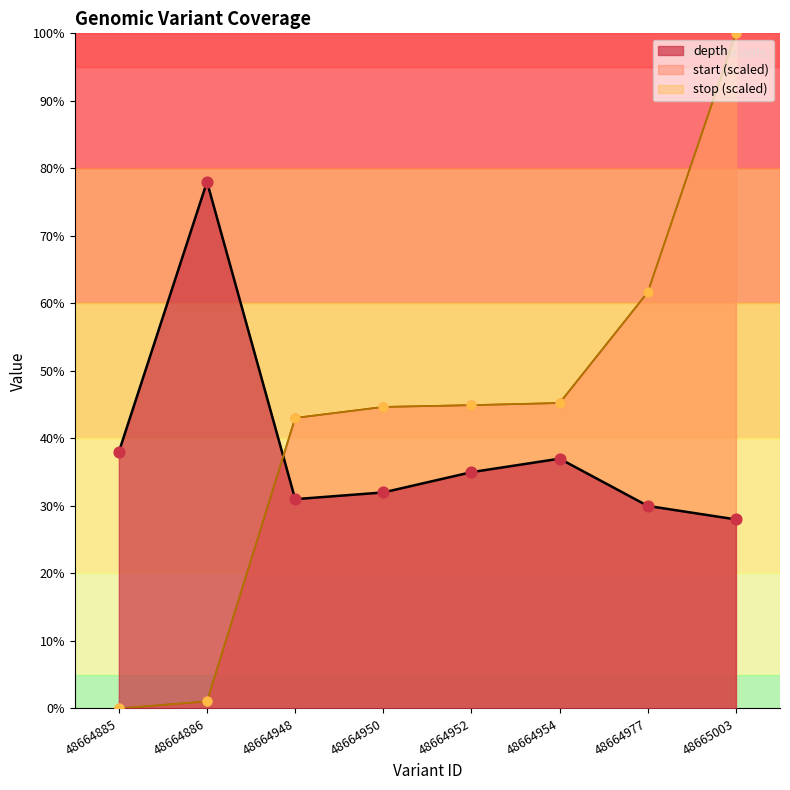

Which series contains the highest Y value?

start